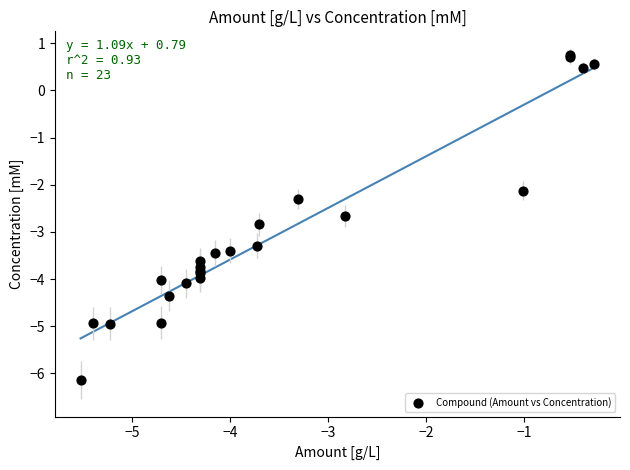

What Y value in the scatter plot is closest to -2?

-2.1